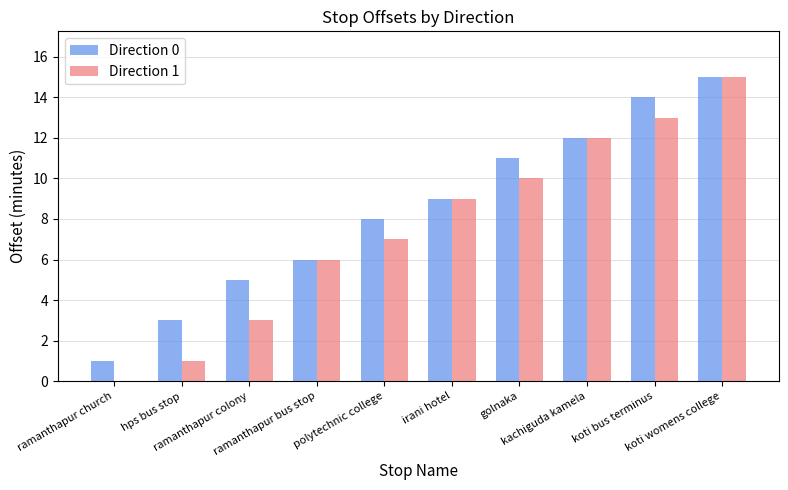

What is the difference between the Direction 1 values at hps bus stop and kachiguda kamela?

11